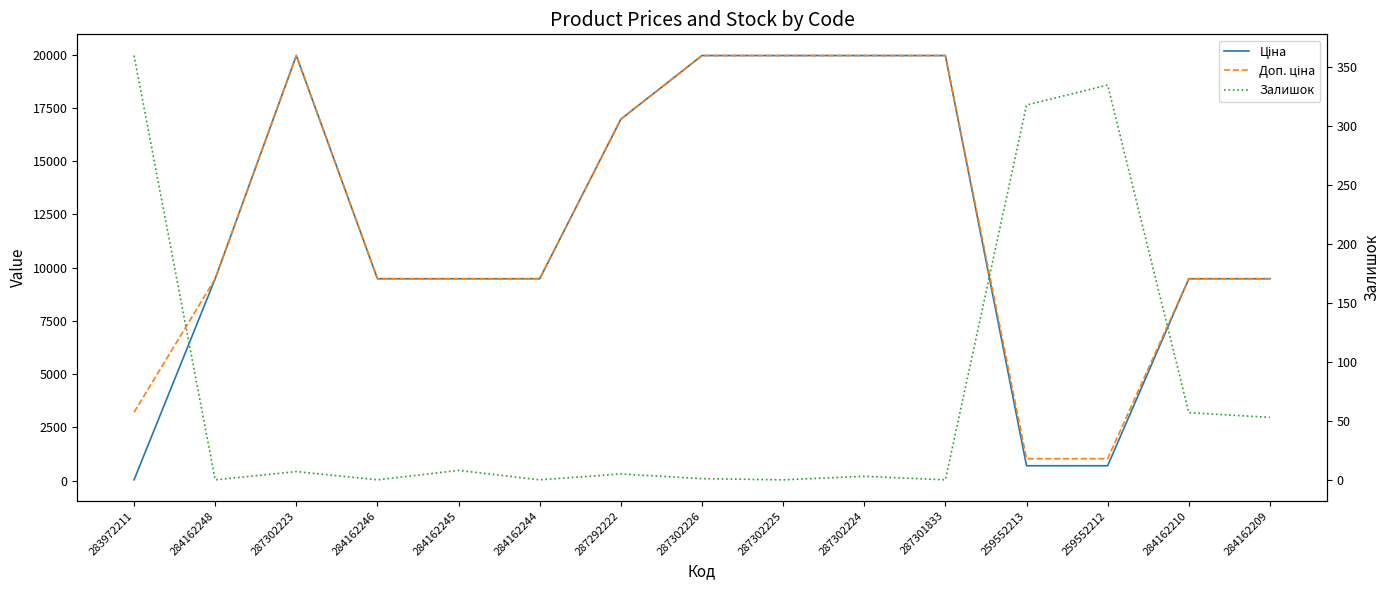

What is the label of the 8th point from the left?

287302226